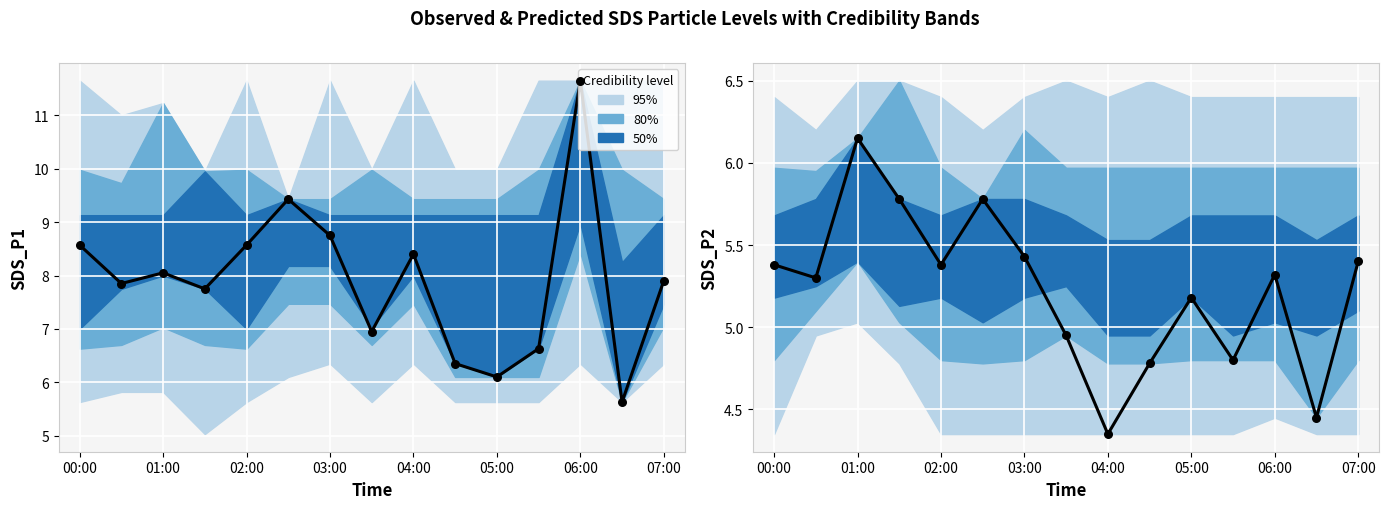

Is the value of SDS_P1 observed at 04:00 greater than the value of SDS_P2 observed at 00:00?

Yes